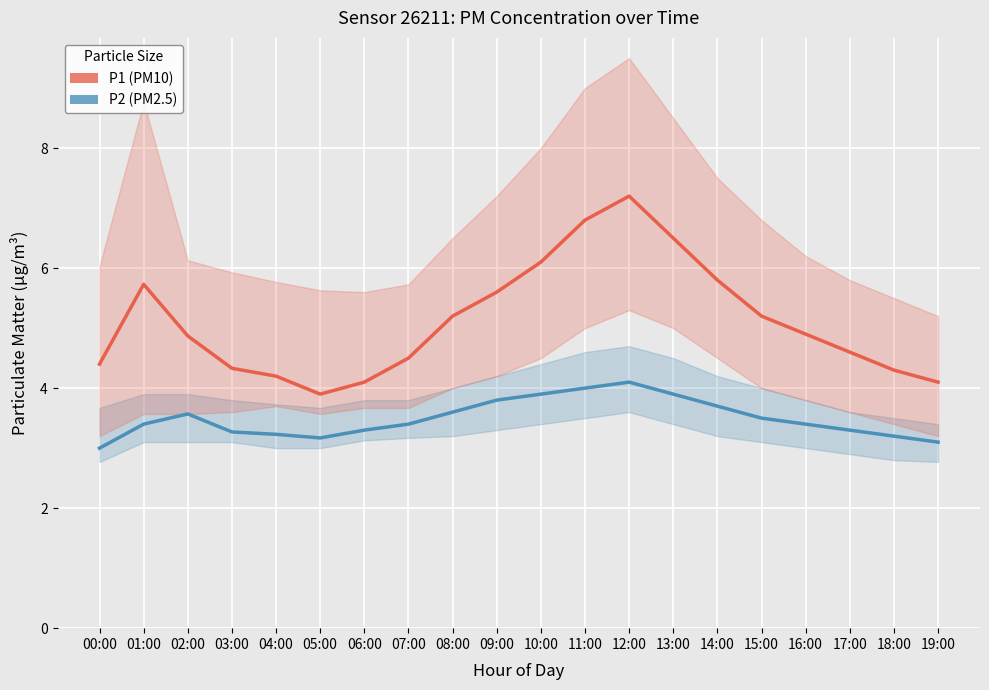

Reading left to right, extract all data points from this chart.

P2: 3.0	3.4	3.6	3.3	3.2	3.2	3.3	3.4	3.6	3.8	3.9	4.0	4.1	3.9	3.7	3.5	3.4	3.3	3.2	3.1
P1: 4.4	5.7	4.9	4.3	4.2	3.9	4.1	4.5	5.2	5.6	6.1	6.8	7.2	6.5	5.8	5.2	4.9	4.6	4.3	4.1